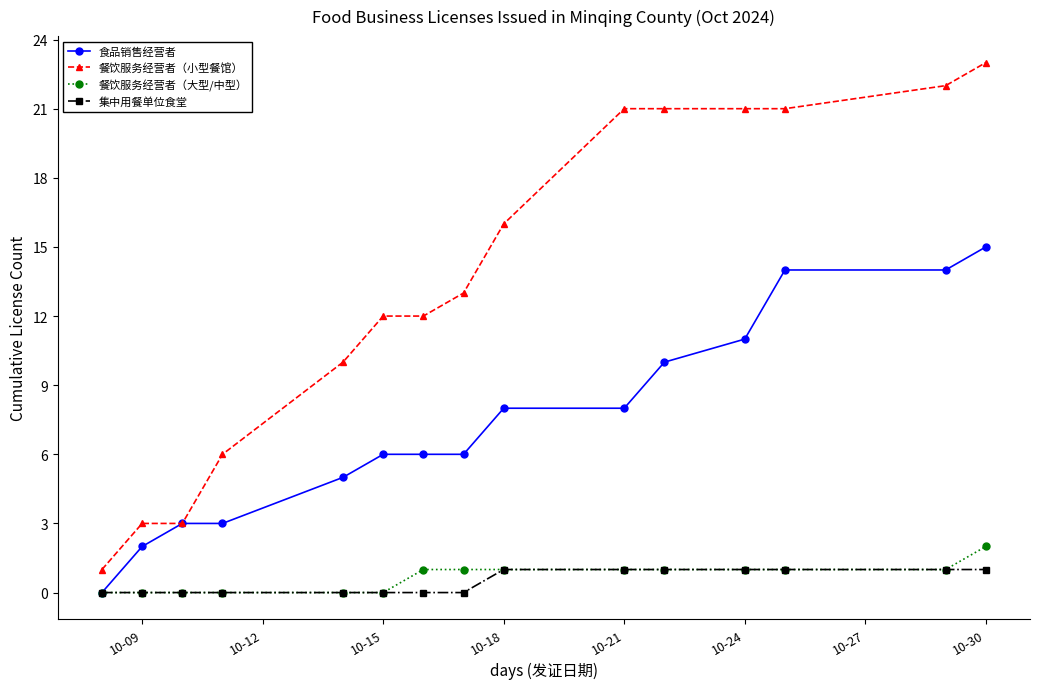

Which series has the largest total across all categories?

餐饮服务经营者（小型餐馆）